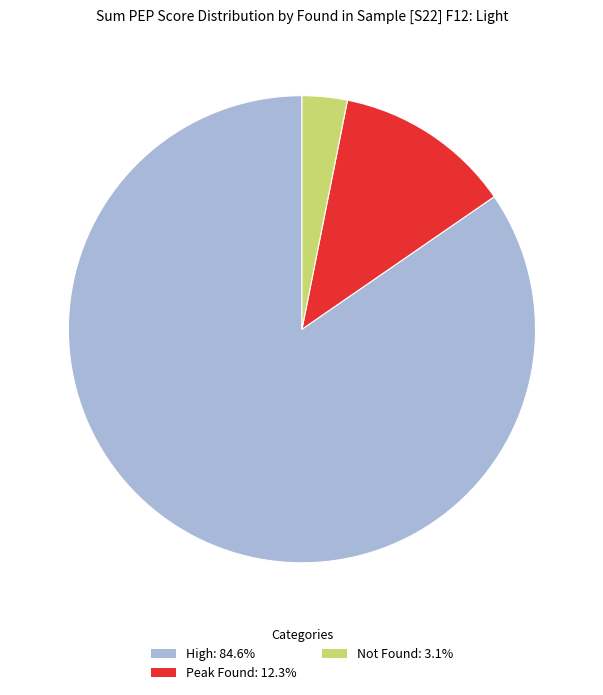

Between High and Peak Found, which is larger?

High